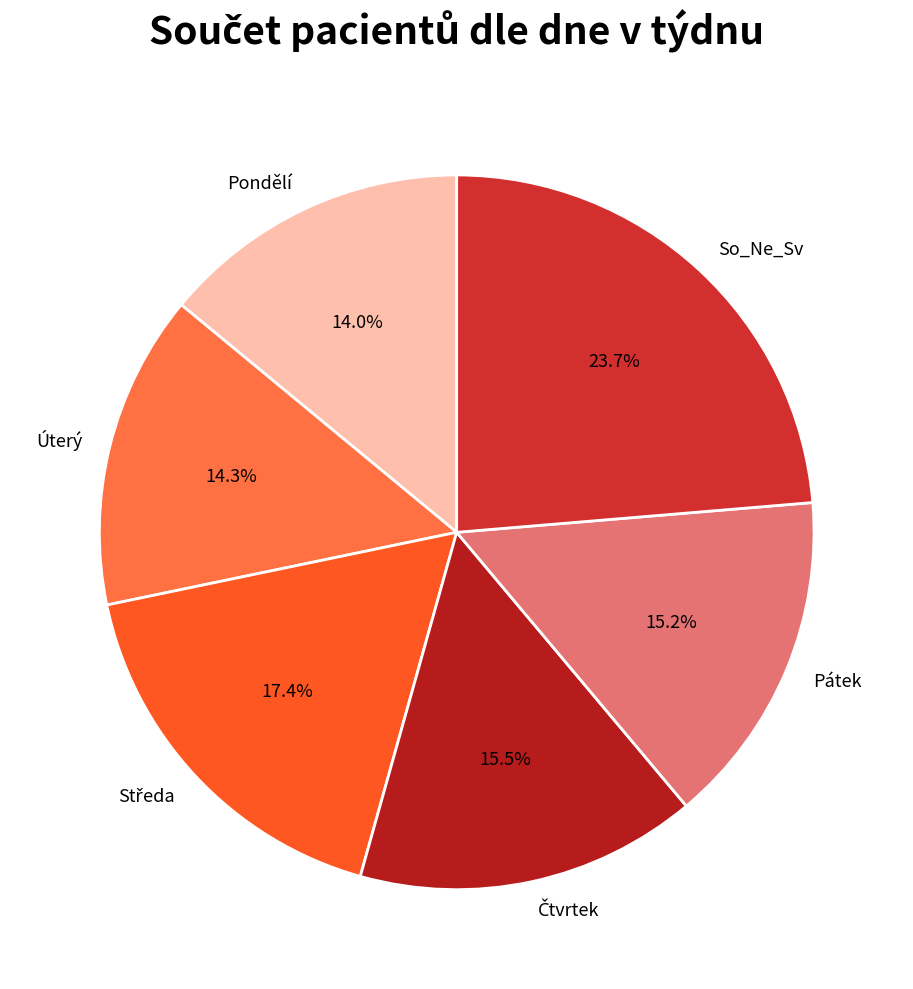

Which category has the biggest portion of the pie?

So_Ne_Sv